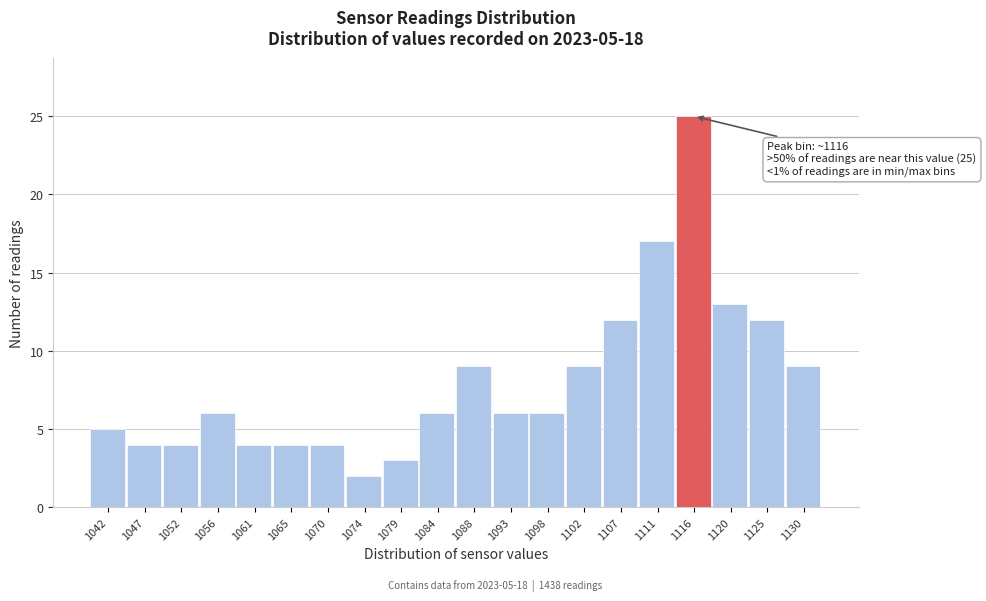

Over which range of the x-axis is the bar tallest?

1113.6 to 1118.2